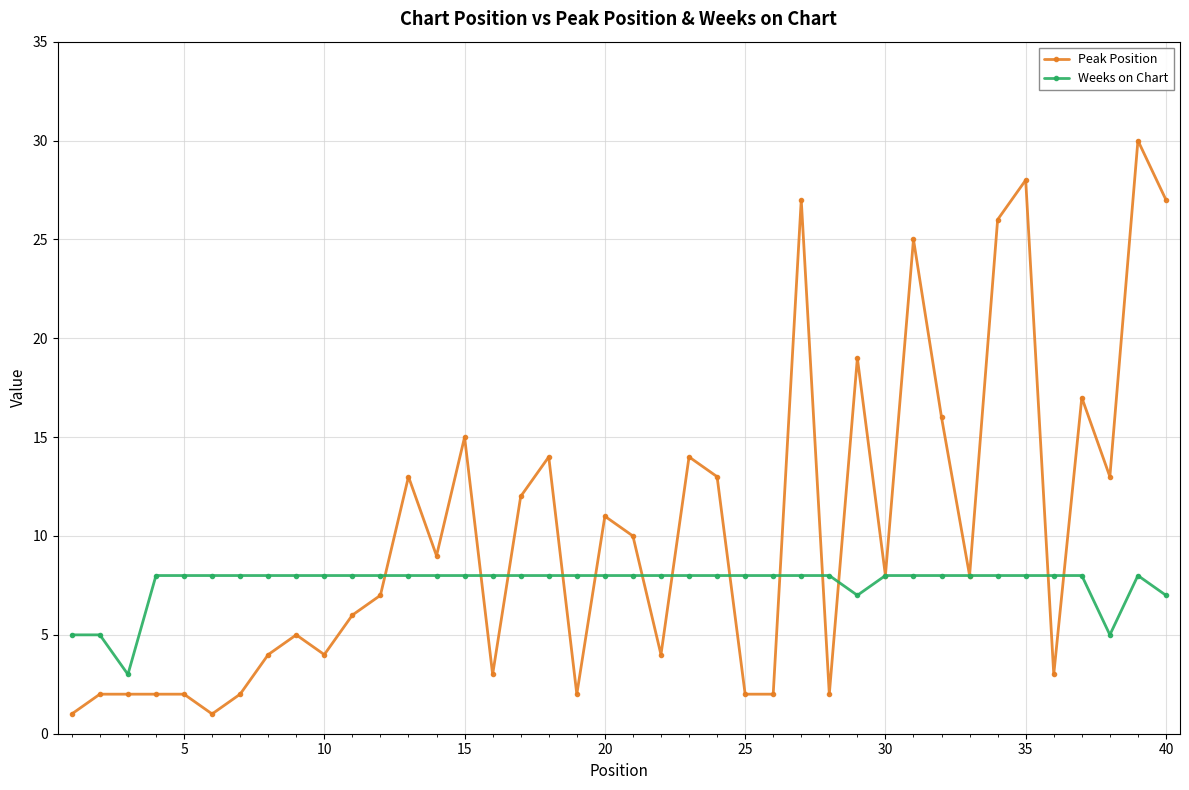

List the series in order of their peak value, lowest first.

Weeks on Chart, Peak Position